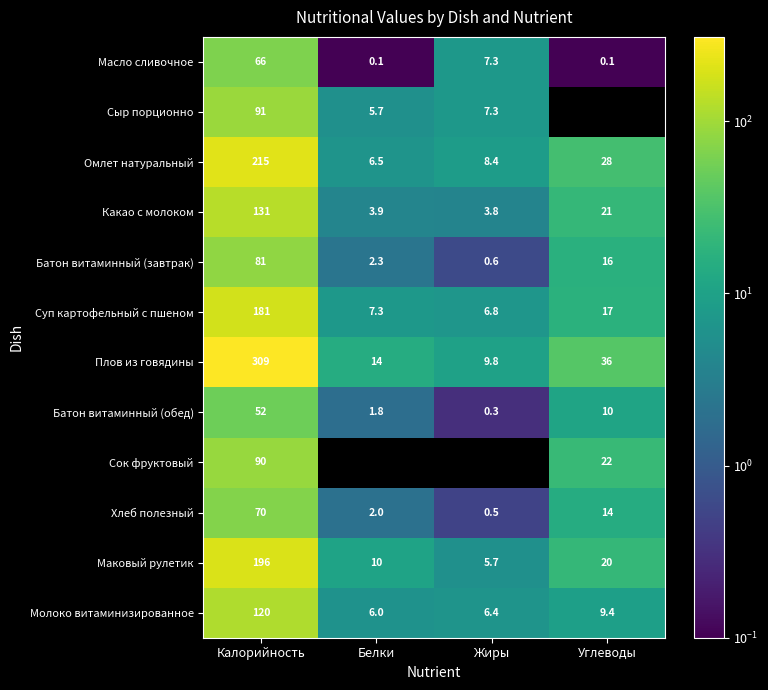

Which category has the lowest value in the Какао с молоком series?

Жиры